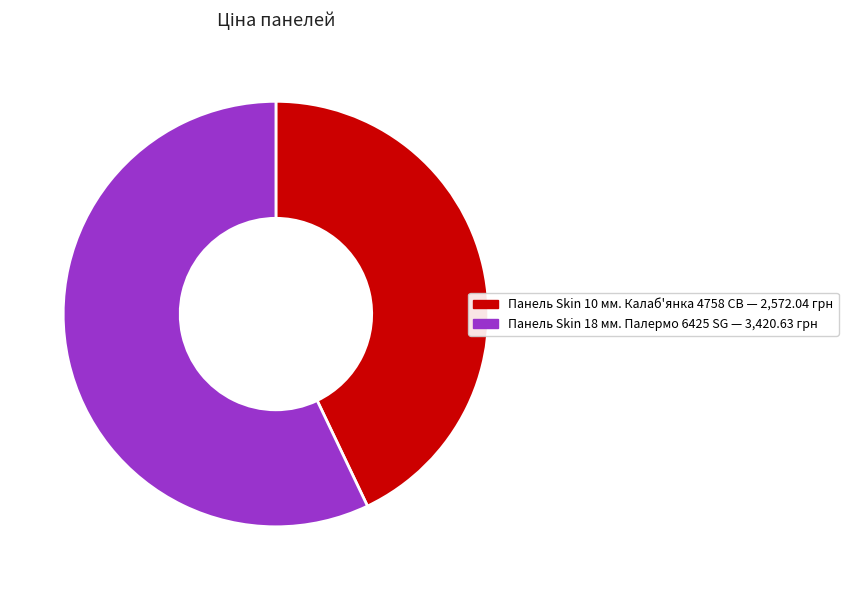

Rank the categories by value from lowest to highest.

Панель Skin 10 мм. Калаб'янка 4758 CB, Панель Skin 18 мм. Палермо 6425 SG